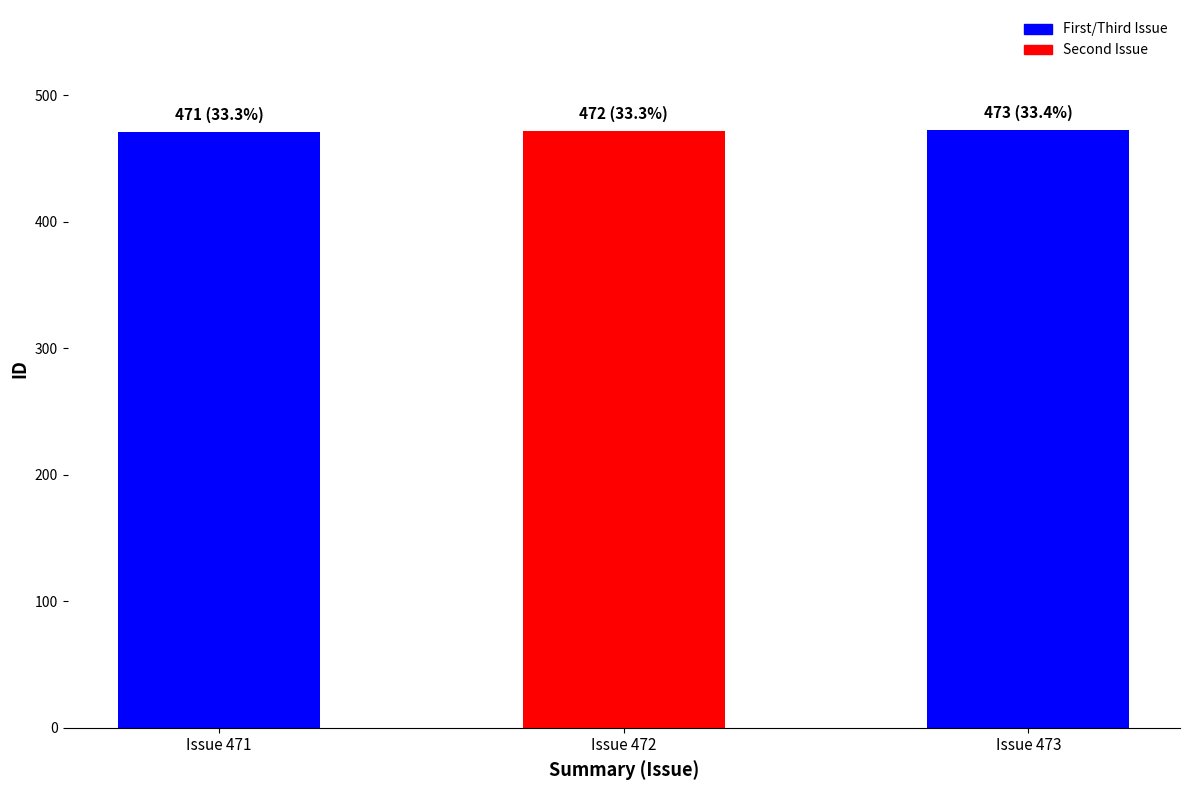

What is the average value?

472